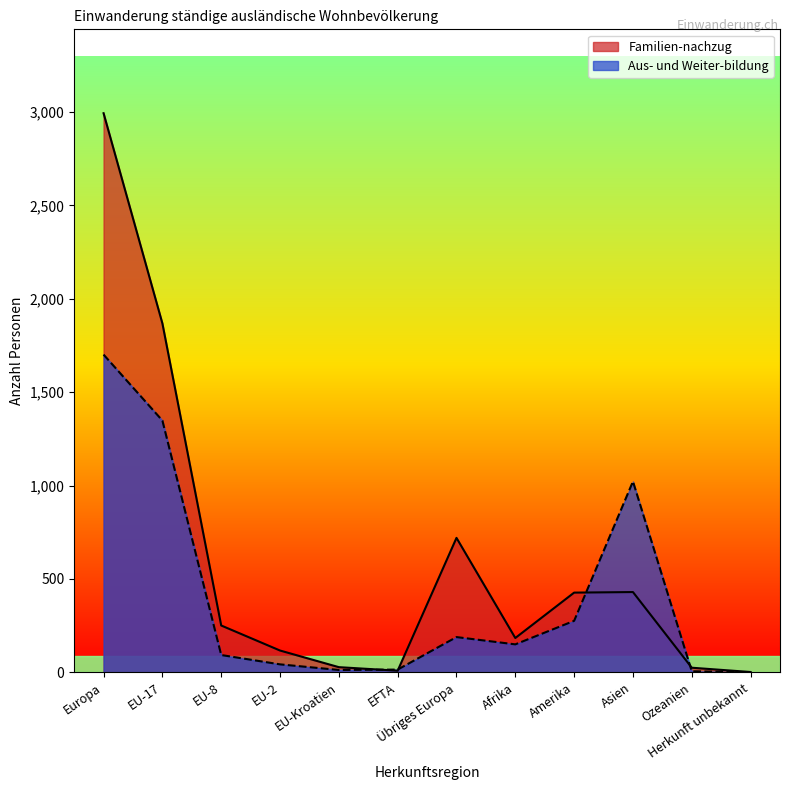

What is the difference between the maximum and minimum values in the Aus- und Weiter-bildung series?

1700